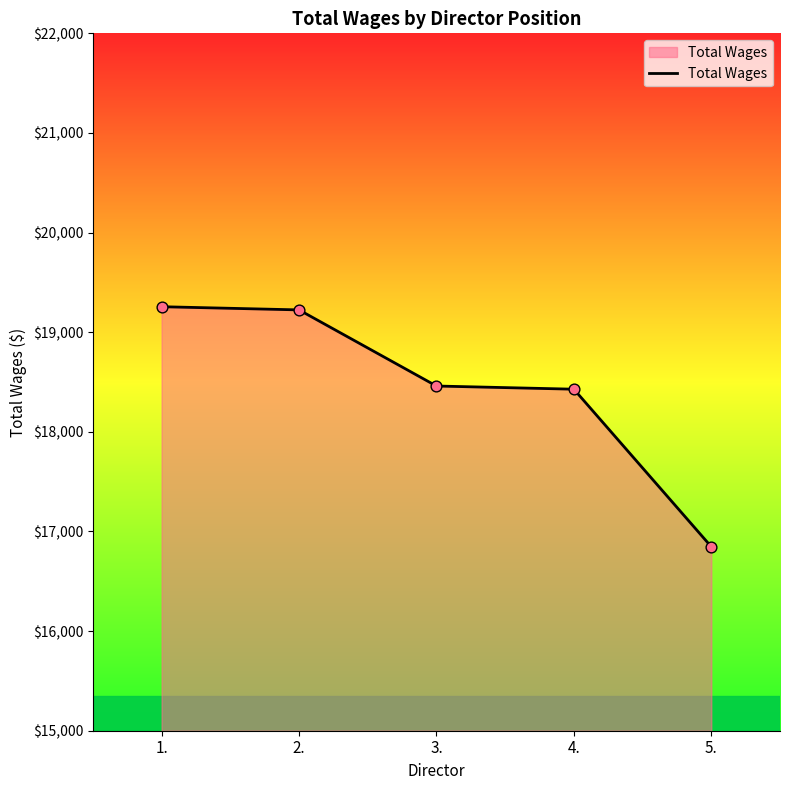

What is the ratio of the value at 1. to the value at 2.?

1.0